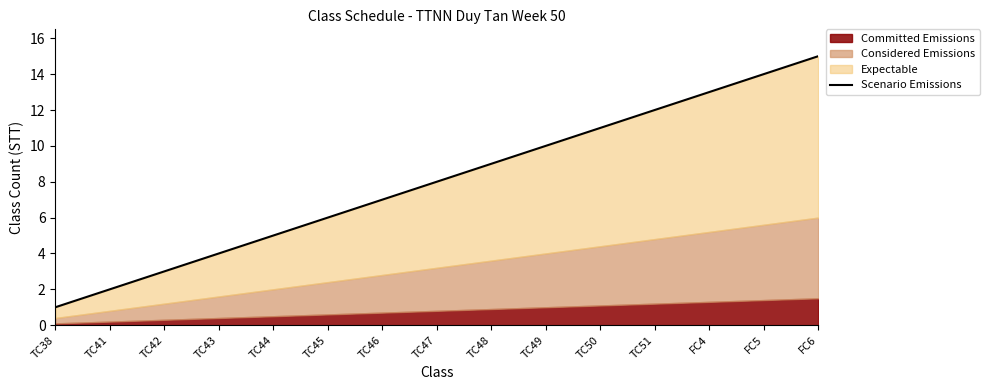

Which label corresponds to the largest value in the chart?

FC6